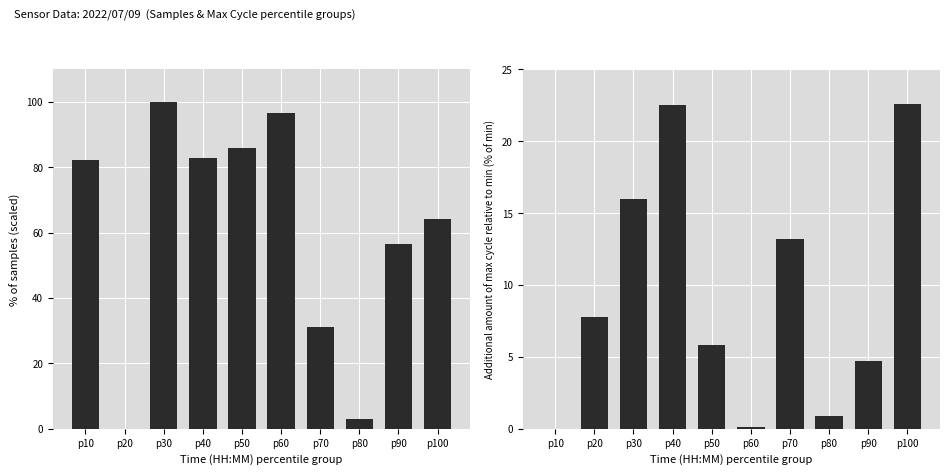

Which series has the largest range (max minus min)?

Samples